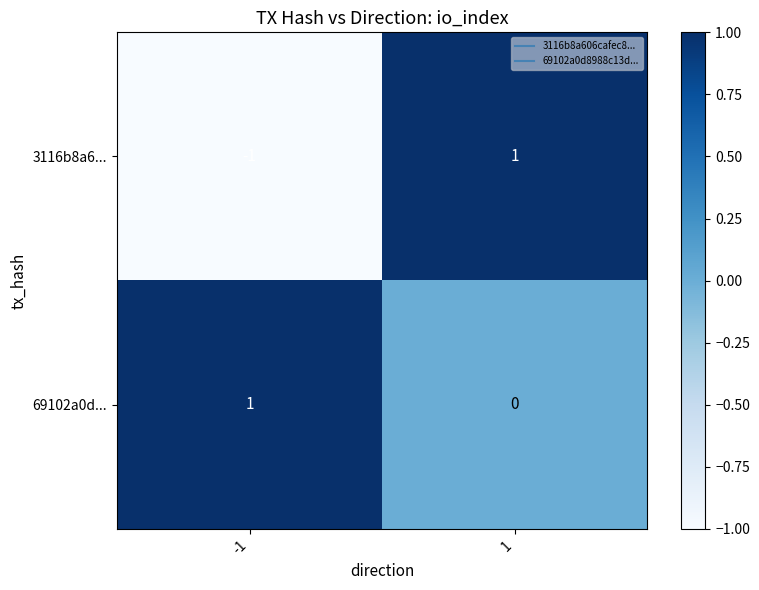

How many values in 3116b8a6... are above zero?

1